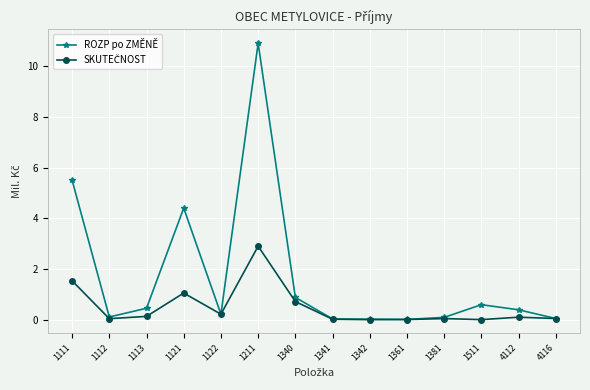

What is the value of the ROZP po ZMĚNĚ point at the 13th from the left?

0.4